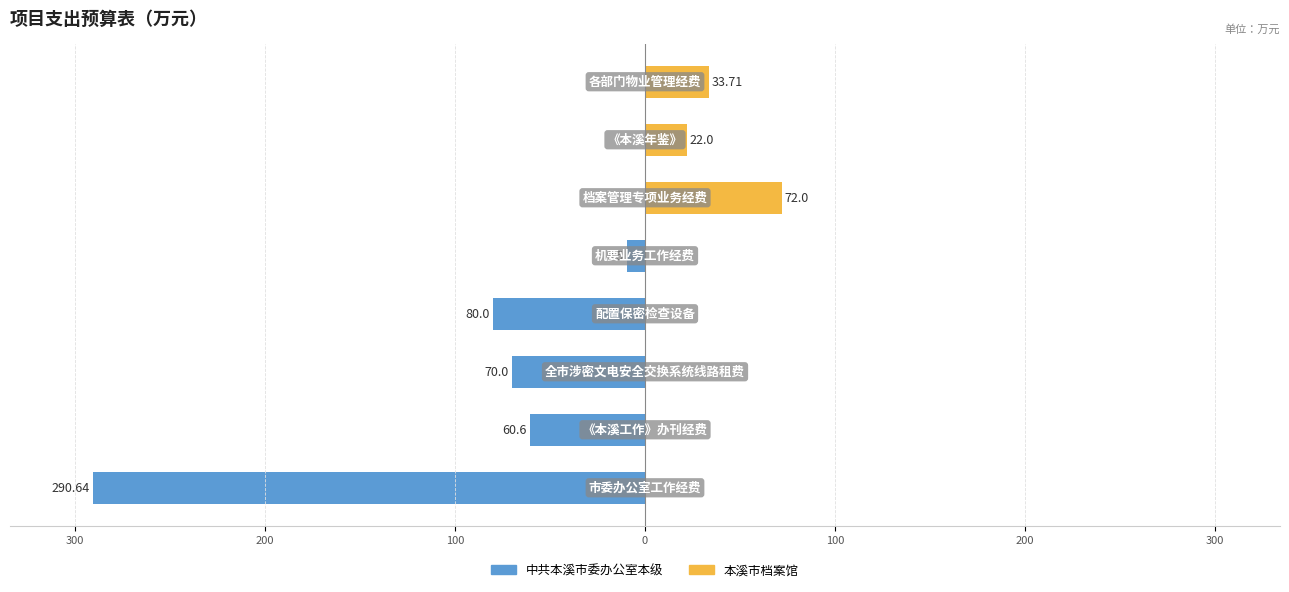

The value of 中共本溪市委办公室本级 at 0 is -9.5. True or false?

True